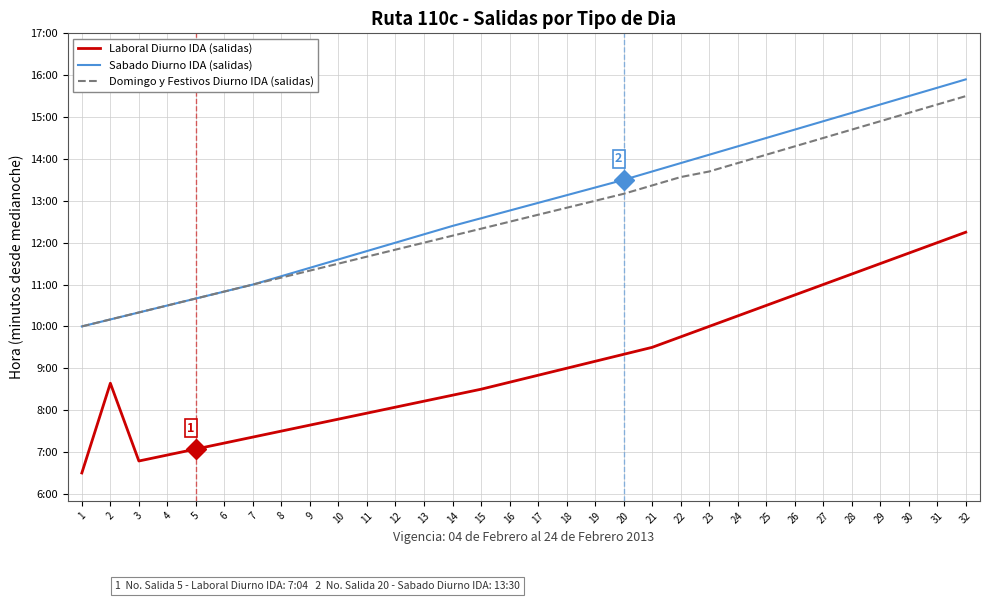

At how many categories does at least one series exceed 779?

15